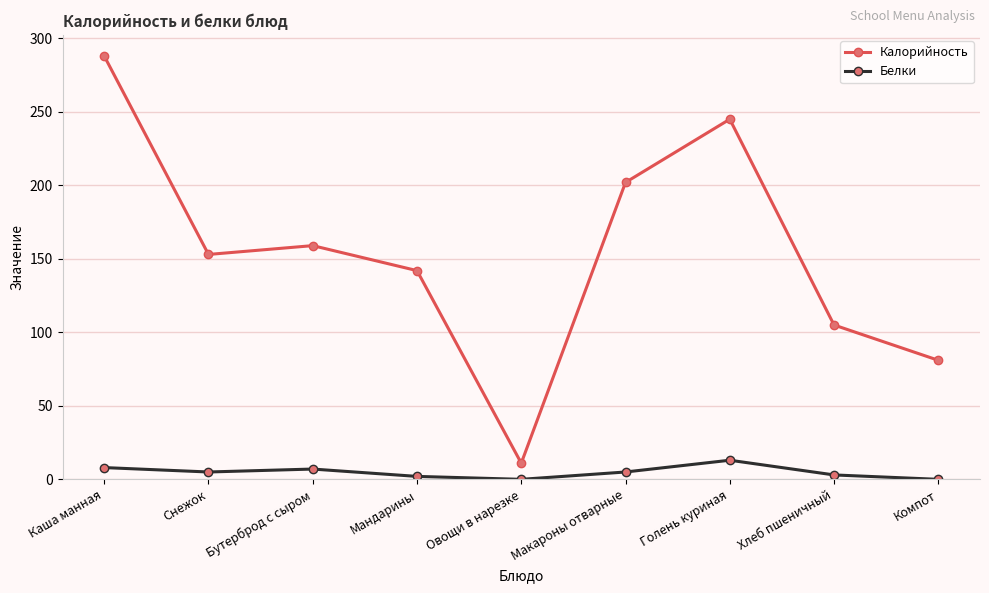

What are all the series names shown in the legend?

Калорийность, Белки